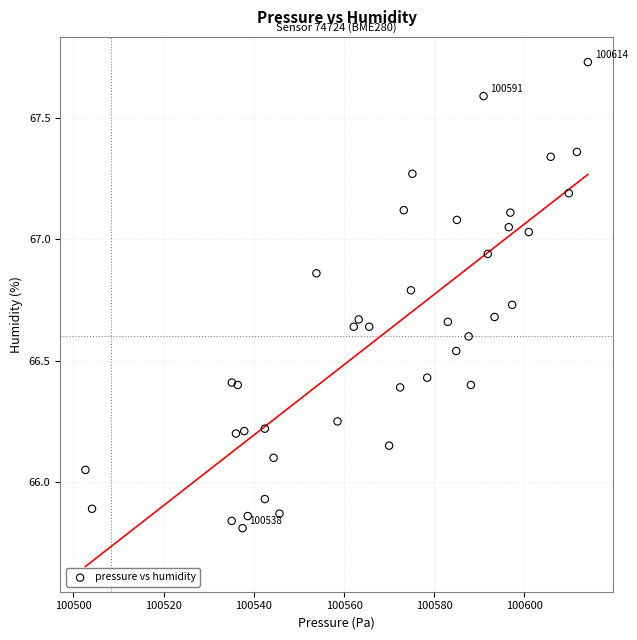

What is the range of Y values (max minus min)?

1.9